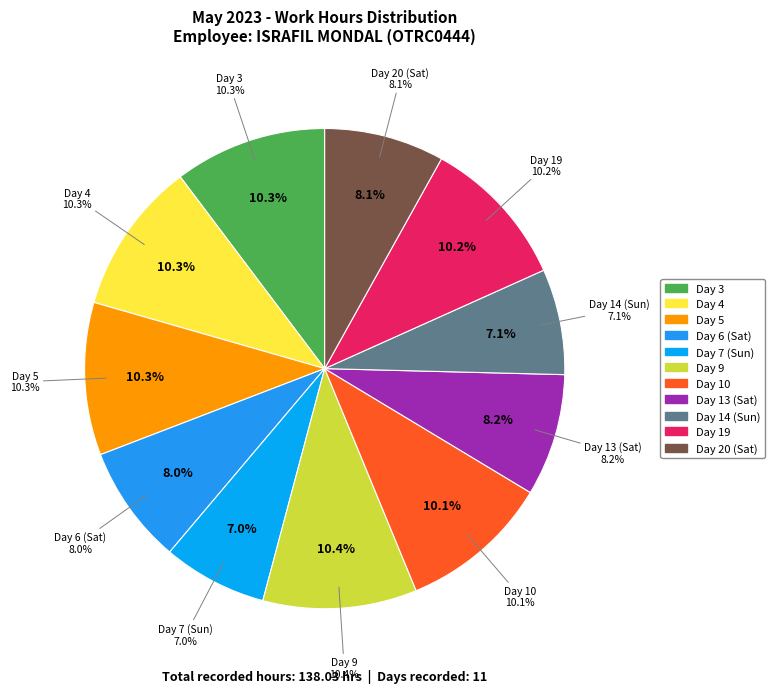

How many segments does this pie chart have?

11